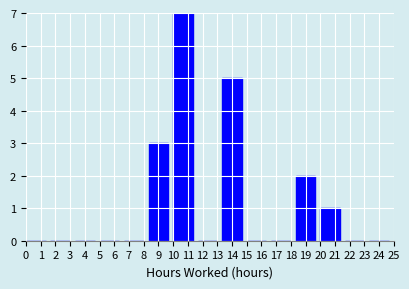

What is the height of the bar covering 10.0 to 11.7 on the x-axis? Neither the bar edges nor the heights are printed on the chart, so give them approximately, as read against the axes.

7